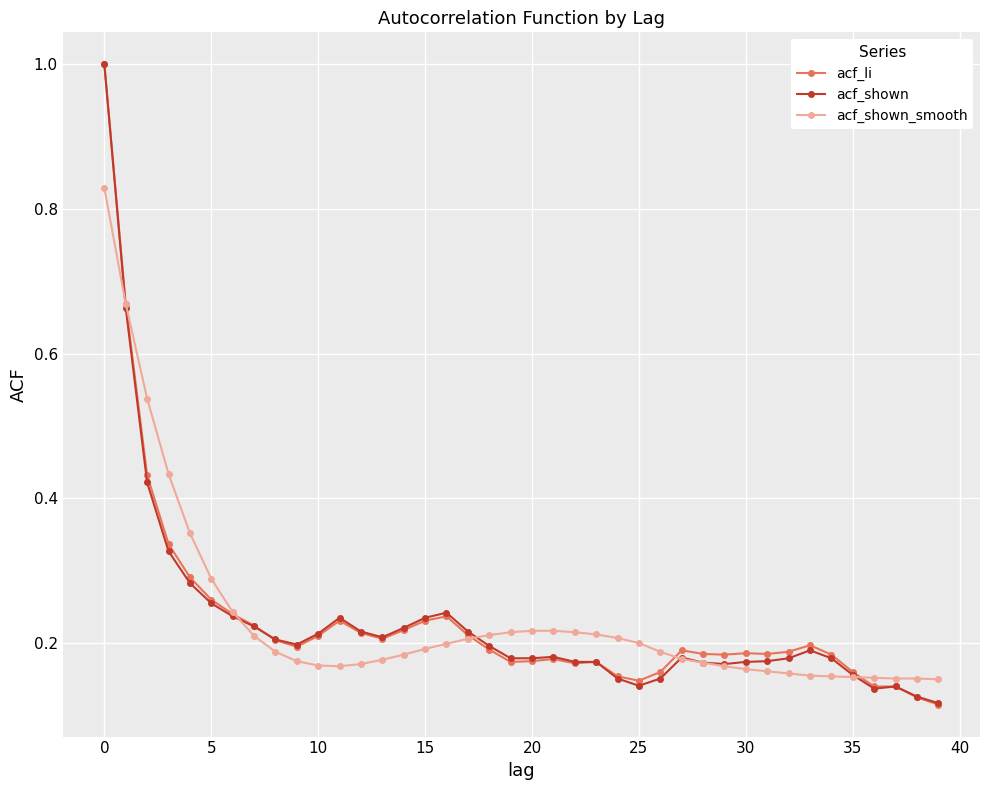

At how many categories does at least one series exceed 0?

40